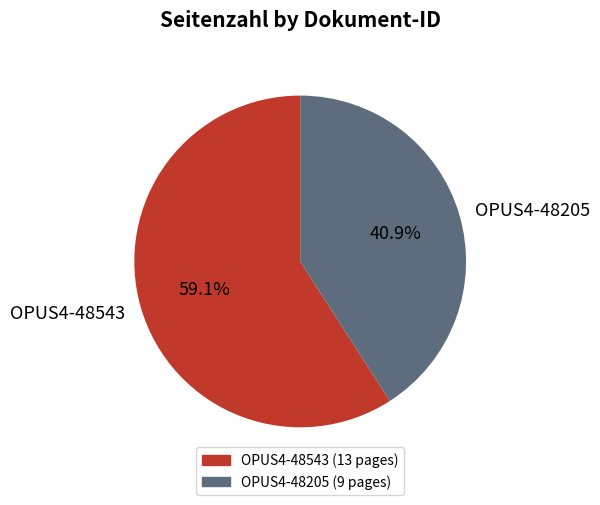

How many segments does this pie chart have?

2